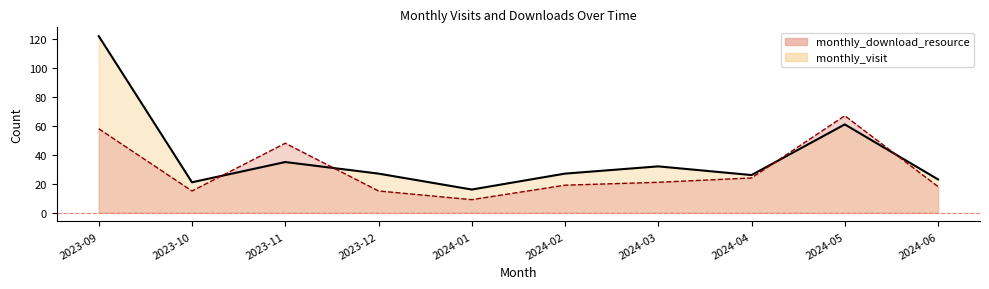

What is the difference between the maximum and minimum values in the monthly_download_resource series?

58